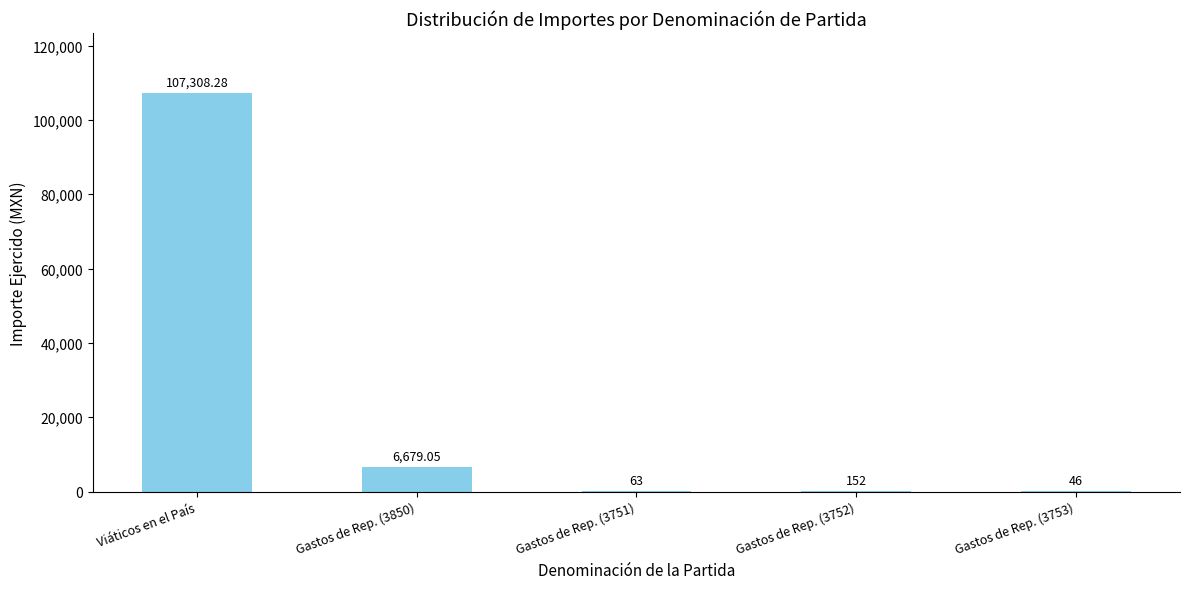

Which category has the highest value across all series?

Viáticos en el País